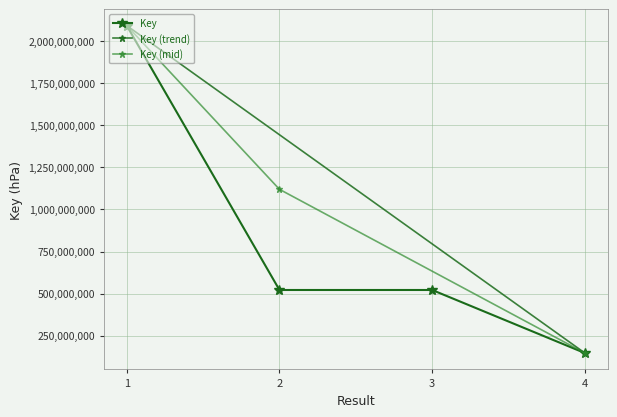

Between 2 and 1, which is larger?

1